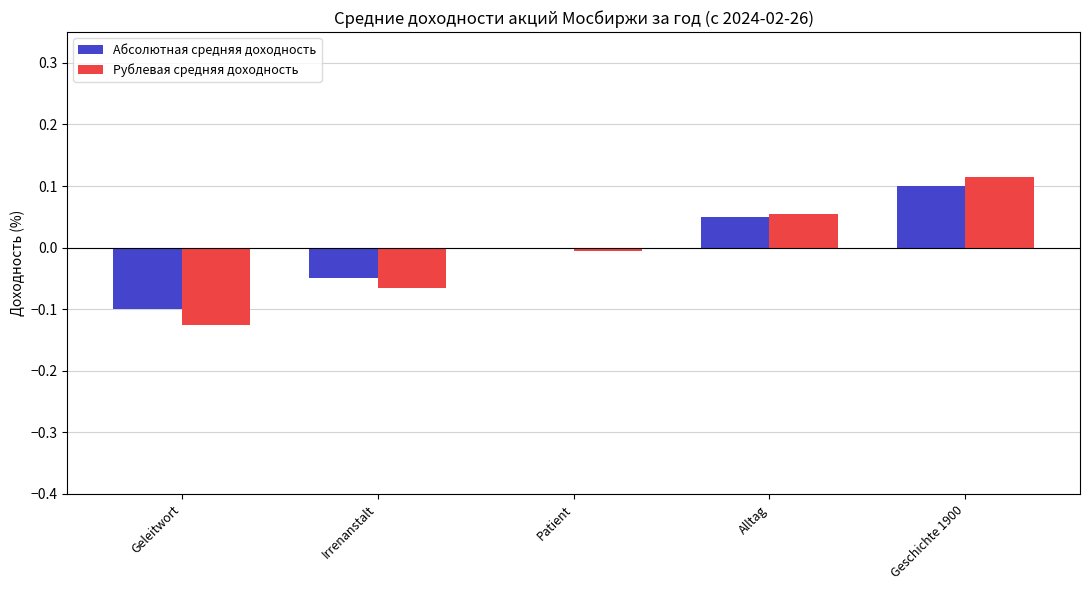

At which category is the sum across all series the highest?

Geschichte 1900